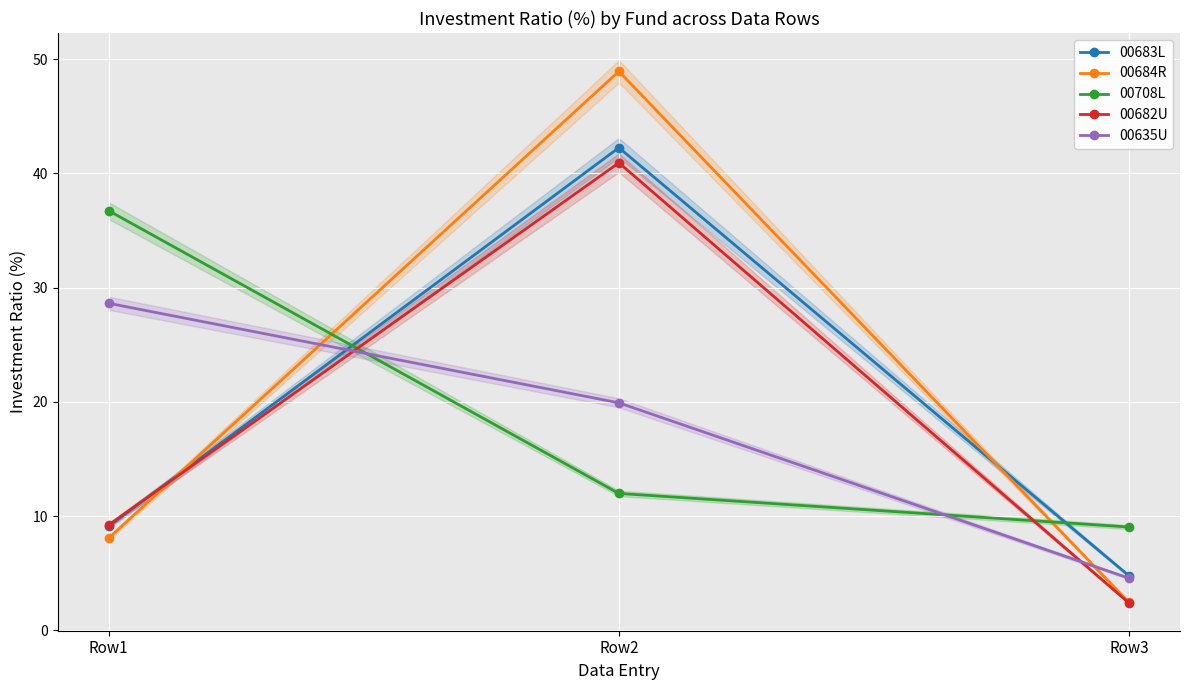

Reading right to left, list all the values displayed in this chart.

00683L: Row3=4.8	Row2=42.2	Row1=9.1
00684R: Row3=2.4	Row2=48.9	Row1=8.1
00708L: Row3=9.0	Row2=12.0	Row1=36.7
00682U: Row3=2.4	Row2=40.9	Row1=9.2
00635U: Row3=4.6	Row2=19.9	Row1=28.6